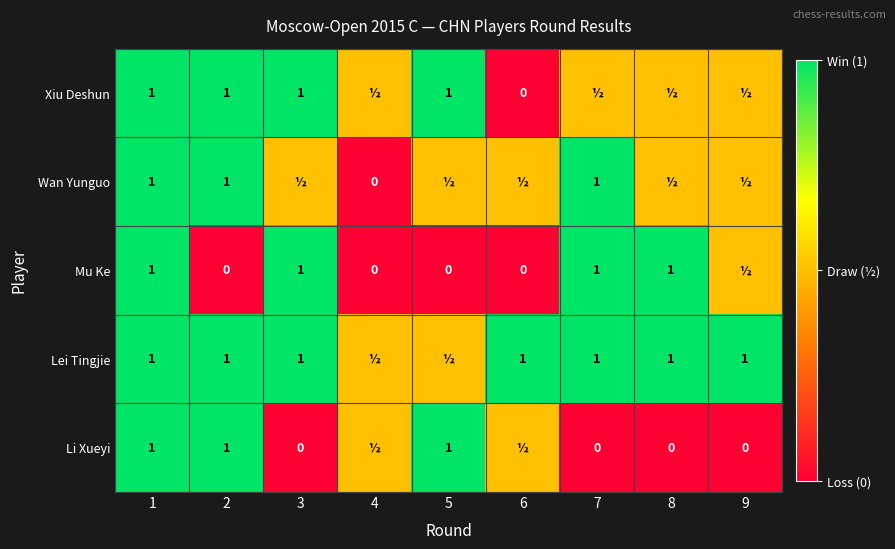

True or false: Xiu Deshun has a value of 1.0 at 1.

True